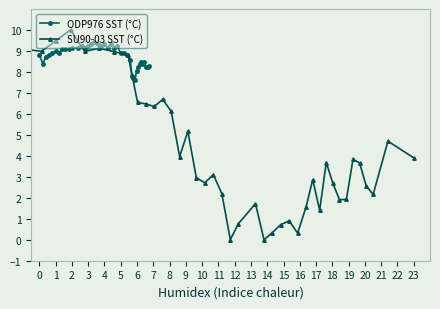

Which series has the widest spread of values?

SU90-03 SST (°C)